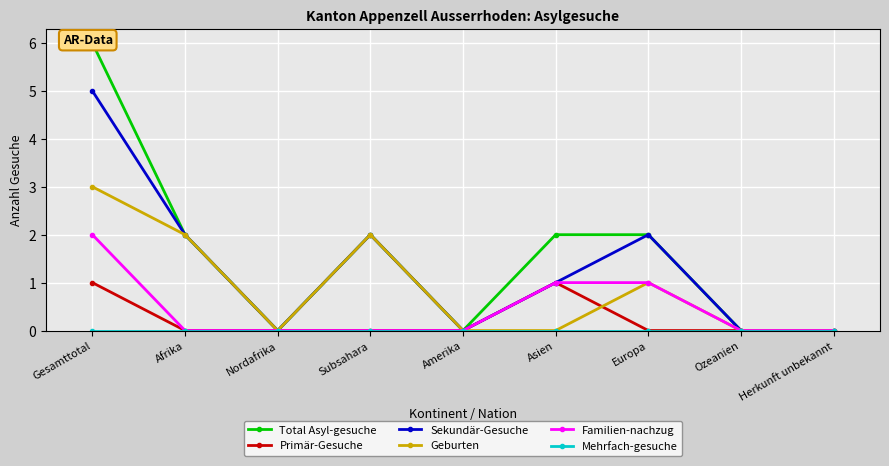

Between Amerika and Asien, which series saw the biggest shift?

Total Asyl-gesuche